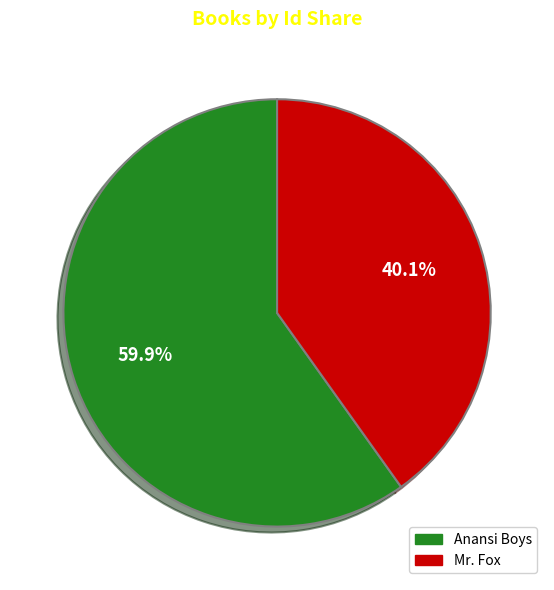

To the nearest percent, what percentage of the pie is Mr. Fox?

40%